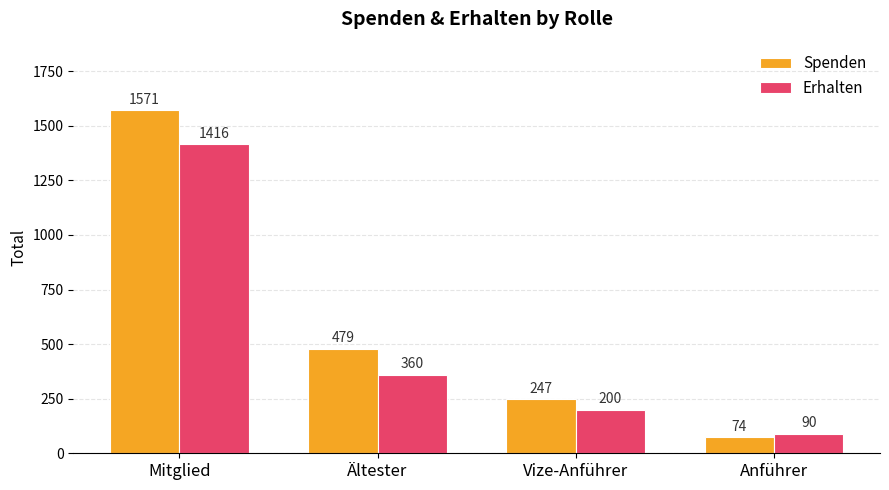

Is it true that Spenden equals 403 at Vize-Anführer?

False